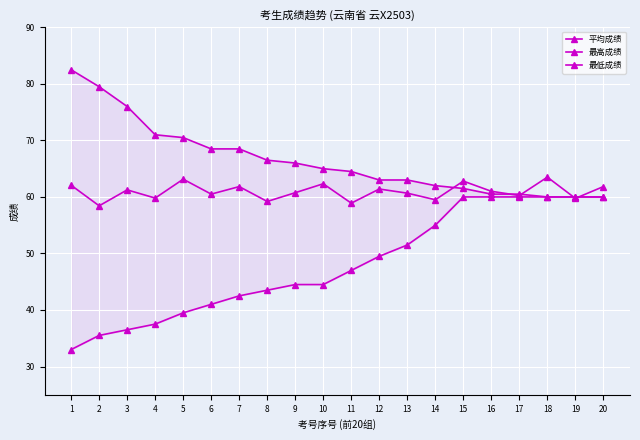

Rank the categories by 最低成绩 value from highest to lowest.

15, 16, 17, 18, 19, 20, 14, 13, 12, 11, 9, 10, 8, 7, 6, 5, 4, 3, 2, 1